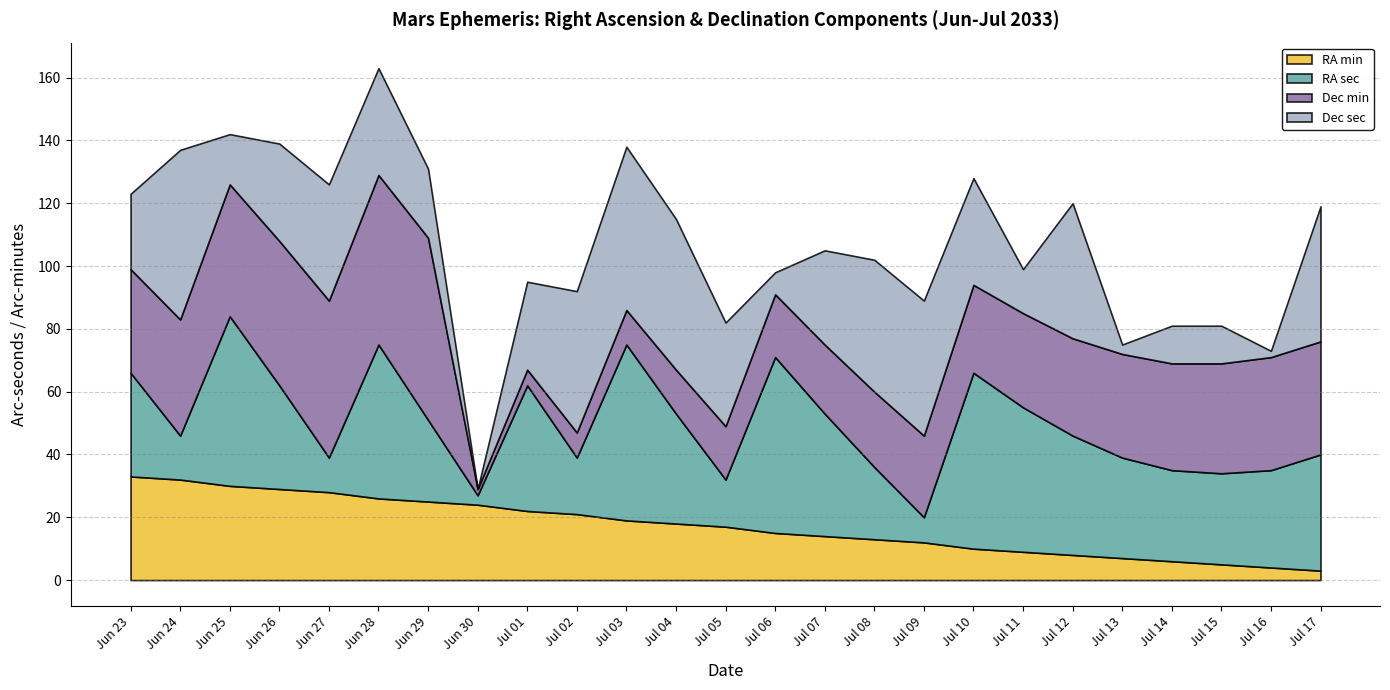

Reading left to right, what are all the values shown in this chart?

RA min: Jun 23=33	Jun 24=32	Jun 25=30	Jun 26=29	Jun 27=28	Jun 28=26	Jun 29=25	Jun 30=24	Jul 01=22	Jul 02=21	Jul 03=19	Jul 04=18	Jul 05=17	Jul 06=15	Jul 07=14	Jul 08=13	Jul 09=12	Jul 10=10	Jul 11=9	Jul 12=8	Jul 13=7	Jul 14=6	Jul 15=5	Jul 16=4	Jul 17=3
RA sec: Jun 23=33	Jun 24=14	Jun 25=54	Jun 26=33	Jun 27=11	Jun 28=49	Jun 29=26	Jun 30=3	Jul 01=40	Jul 02=18	Jul 03=56	Jul 04=35	Jul 05=15	Jul 06=56	Jul 07=39	Jul 08=23	Jul 09=8	Jul 10=56	Jul 11=46	Jul 12=38	Jul 13=32	Jul 14=29	Jul 15=29	Jul 16=31	Jul 17=37
Dec min: Jun 23=33	Jun 24=37	Jun 25=42	Jun 26=46	Jun 27=50	Jun 28=54	Jun 29=58	Jun 30=2	Jul 01=5	Jul 02=8	Jul 03=11	Jul 04=14	Jul 05=17	Jul 06=20	Jul 07=22	Jul 08=24	Jul 09=26	Jul 10=28	Jul 11=30	Jul 12=31	Jul 13=33	Jul 14=34	Jul 15=35	Jul 16=36	Jul 17=36
Dec sec: Jun 23=24	Jun 24=54	Jun 25=16	Jun 26=31	Jun 27=37	Jun 28=34	Jun 29=22	Jun 30=0	Jul 01=28	Jul 02=45	Jul 03=52	Jul 04=48	Jul 05=33	Jul 06=7	Jul 07=30	Jul 08=42	Jul 09=43	Jul 10=34	Jul 11=14	Jul 12=43	Jul 13=3	Jul 14=12	Jul 15=12	Jul 16=2	Jul 17=43